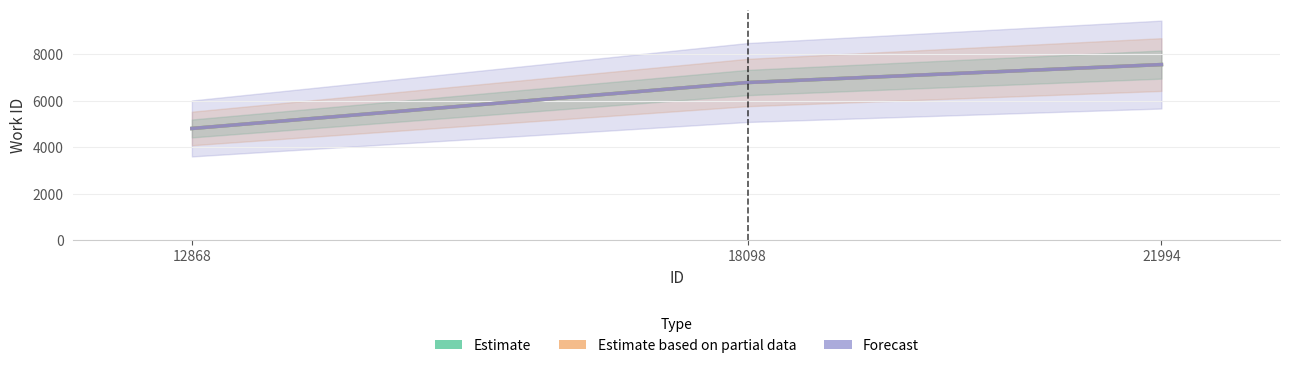

How many Estimate values are between 4813 and 7561?

3